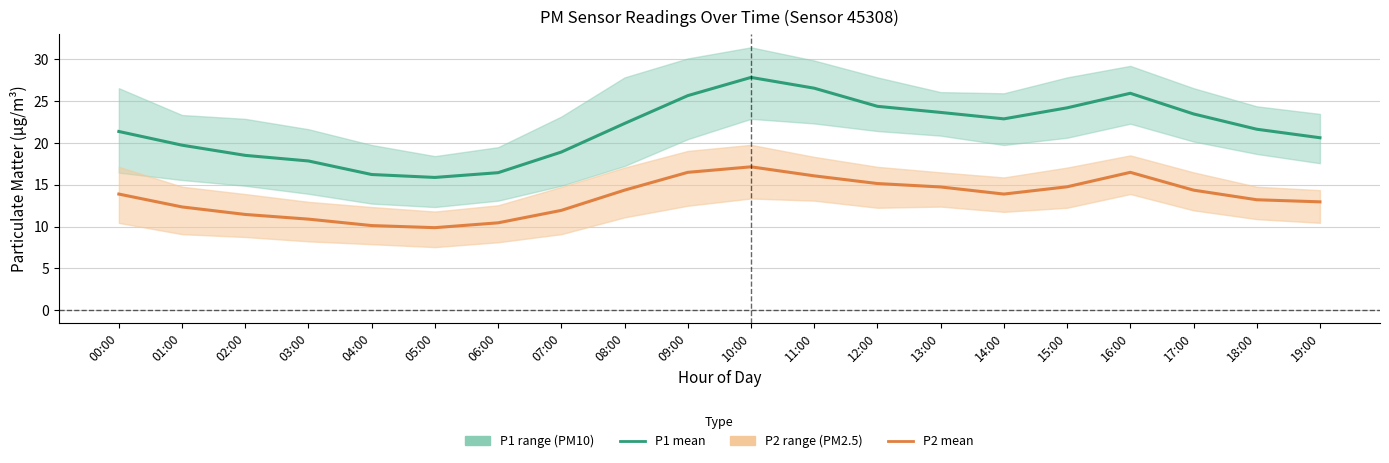

Between 00:00 and 19:00, which is larger?

00:00